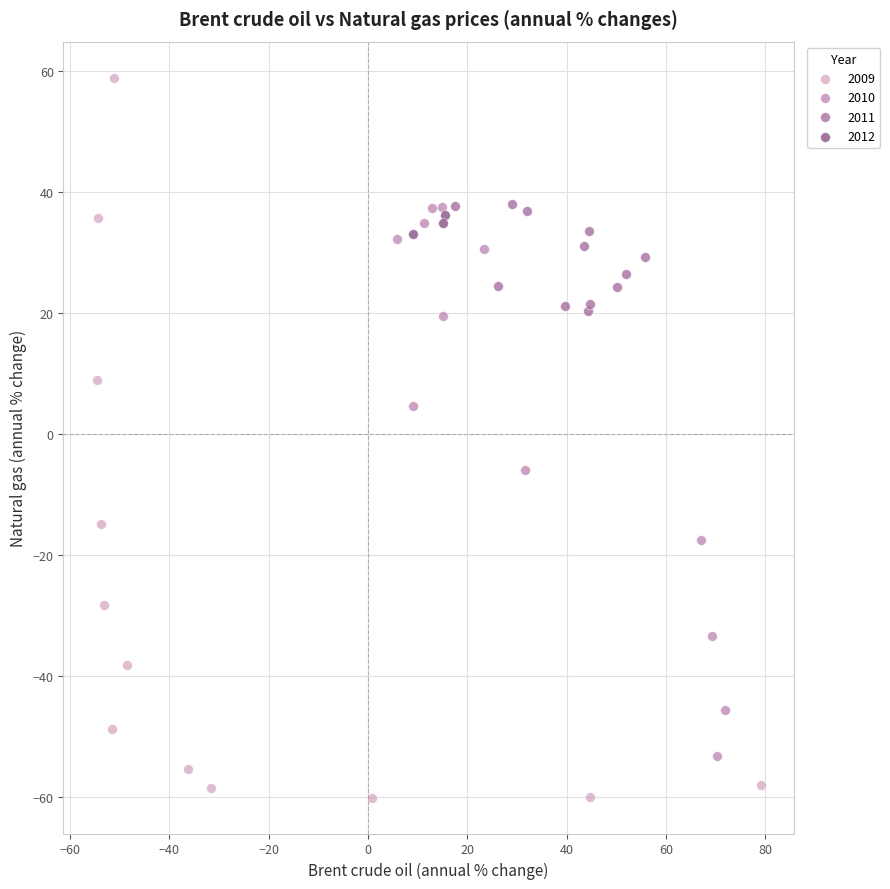

Which series contains the lowest Y value?

2009